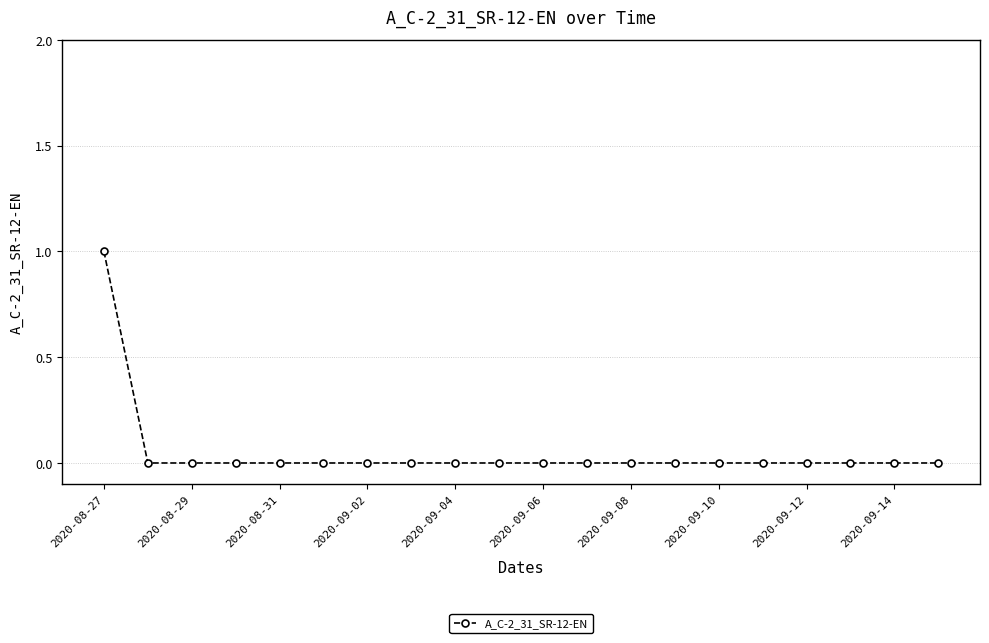

Reading left to right, list all the values displayed in this chart.

1	0	0	0	0	0	0	0	0	0	0	0	0	0	0	0	0	0	0	0